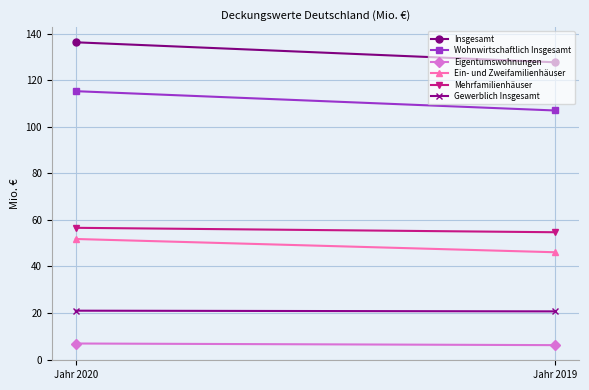

What is the difference between the maximum and minimum values in the Eigentumswohnungen series?

0.7